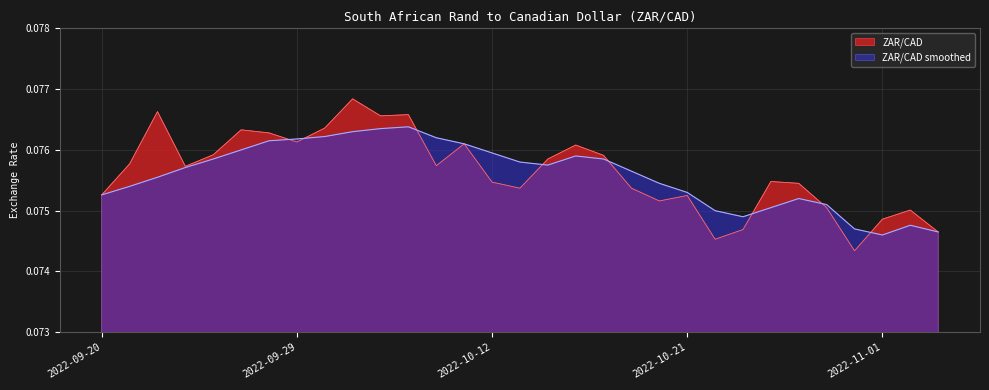

Where is ZAR/CAD nearest to the value 0?

2022-10-31